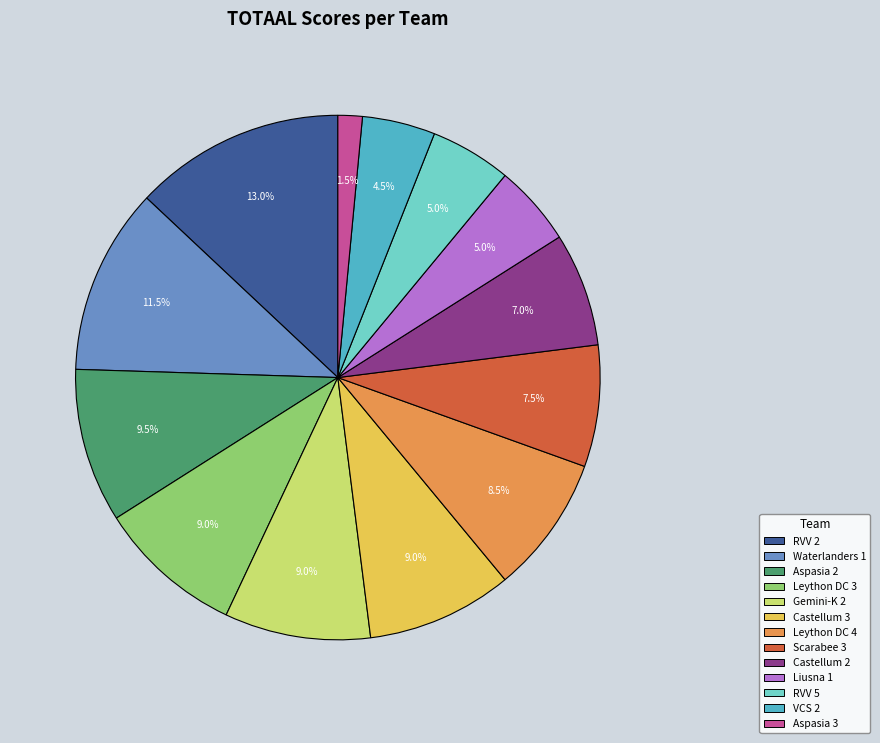

Does any single category account for the majority?

No